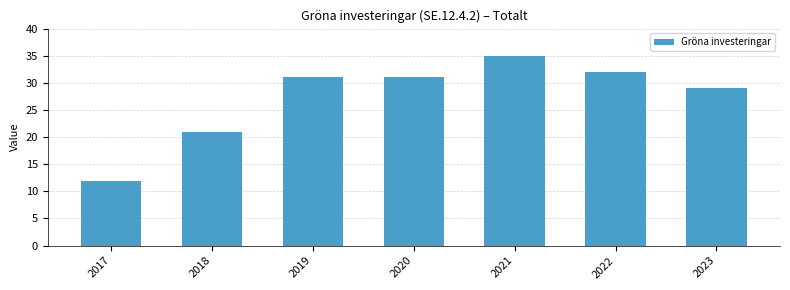

The chart shows a value of 32 at 2022. True or false?

True